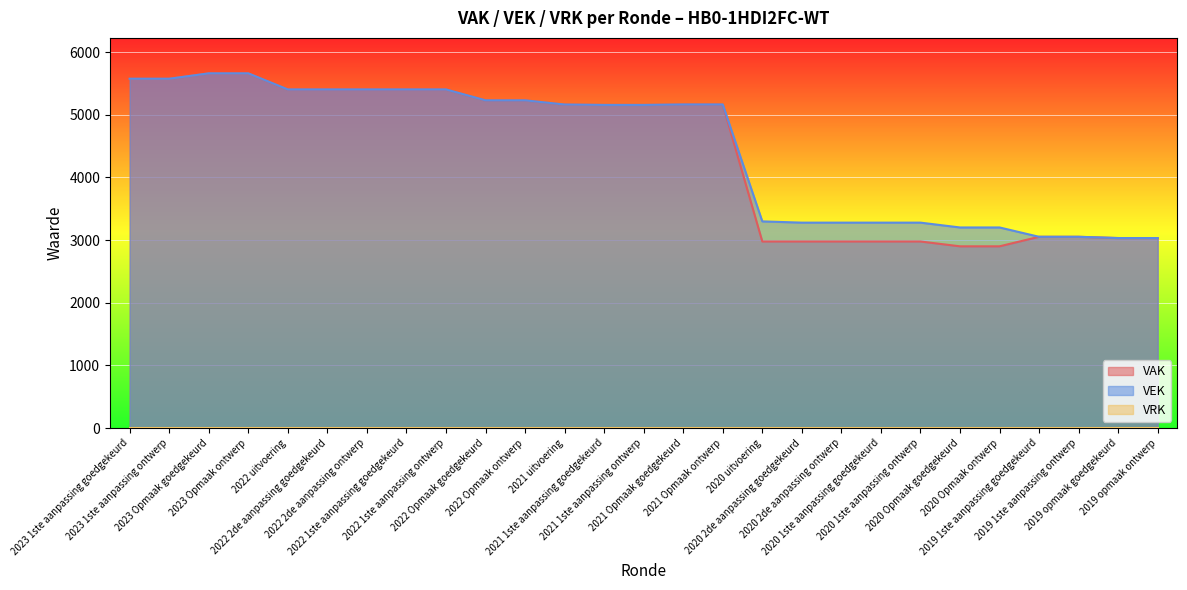

What is the sum of the VAK values at 2023 Opmaak goedgekeurd and 2023 1ste aanpassing ontwerp?

11238